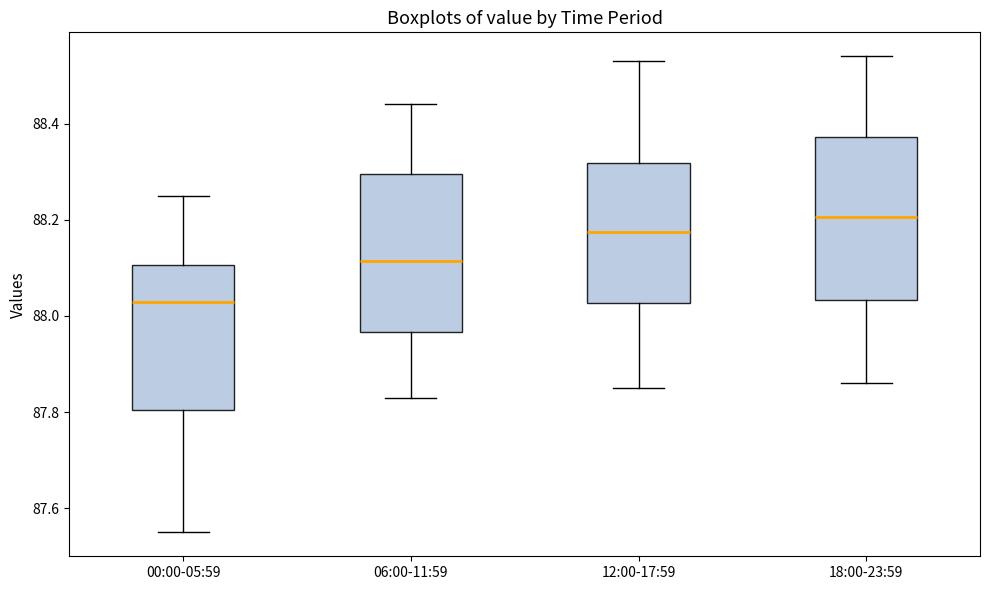

Where does the lower whisker of the box for 06:00-11:59 end on the y-axis? The values are not printed on the chart, so give them approximately, as read against the axis.

87.84